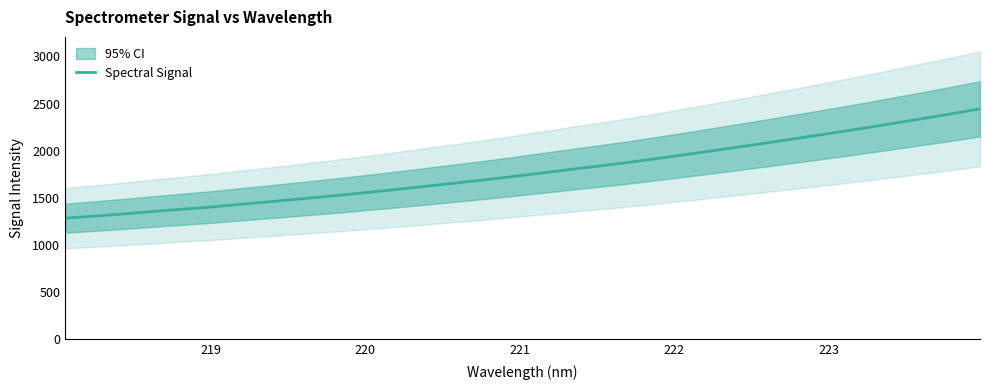

What is the maximum value for Spectral Signal?

2444.0